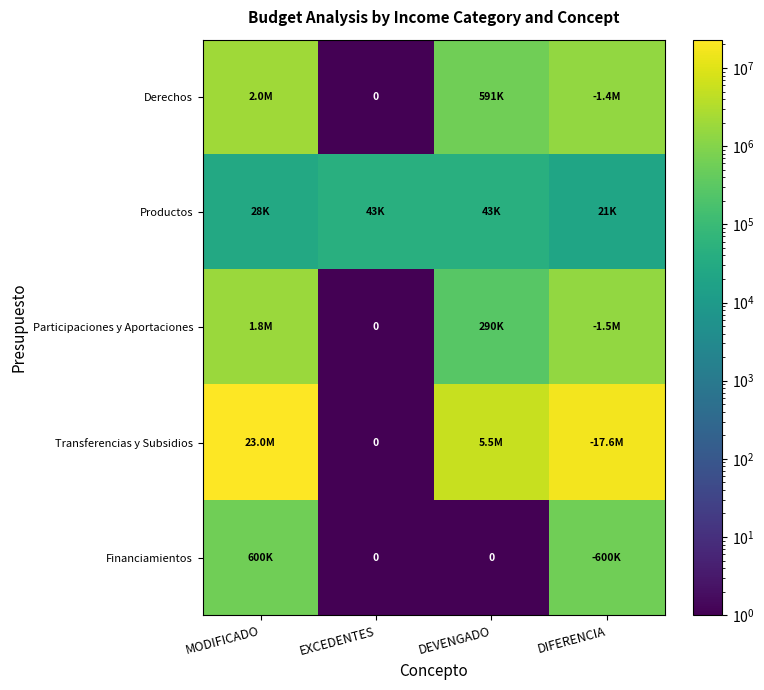

How many distinct data groups are displayed?

5